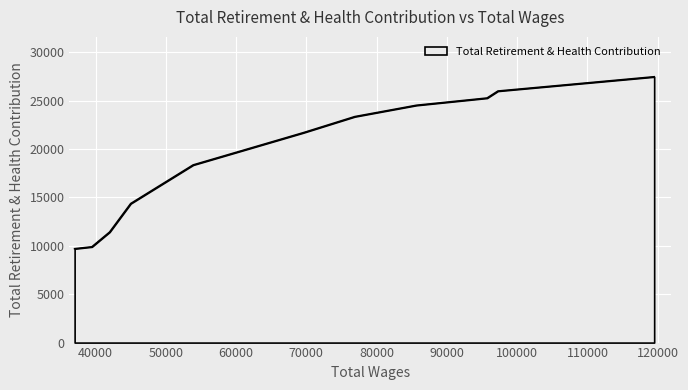

What is the difference between the maximum and minimum values?

17772.2